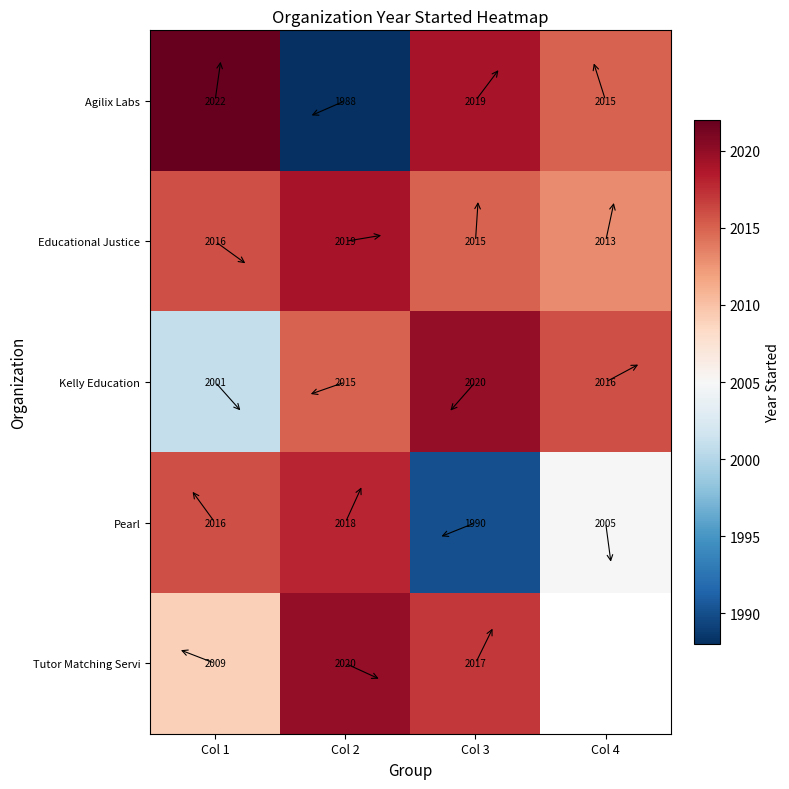

Is it true that Agilix Labs equals 3198.9 at Col 3?

False